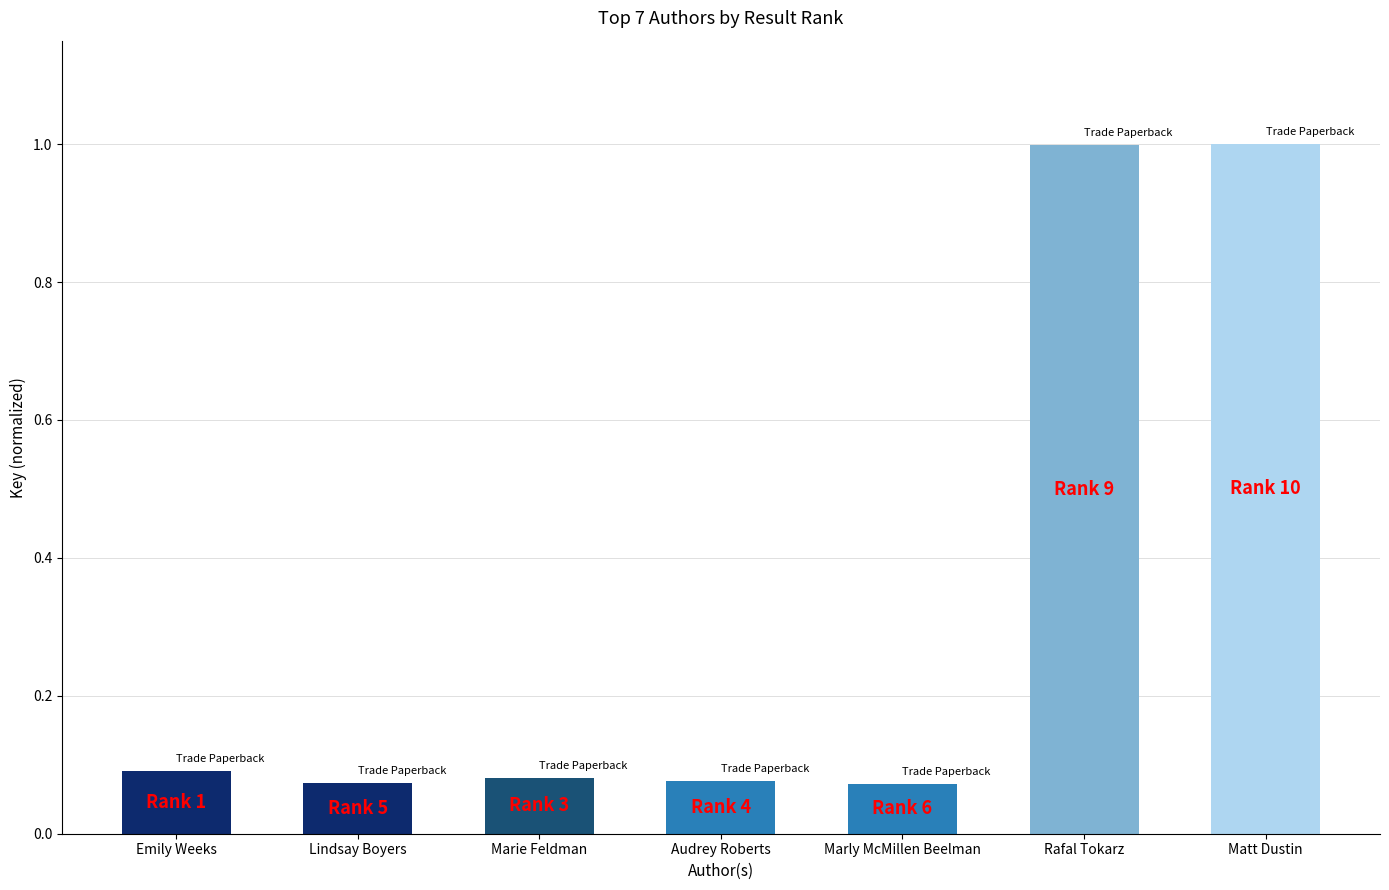

Is it true that the value at Emily Weeks is 0.1?

True